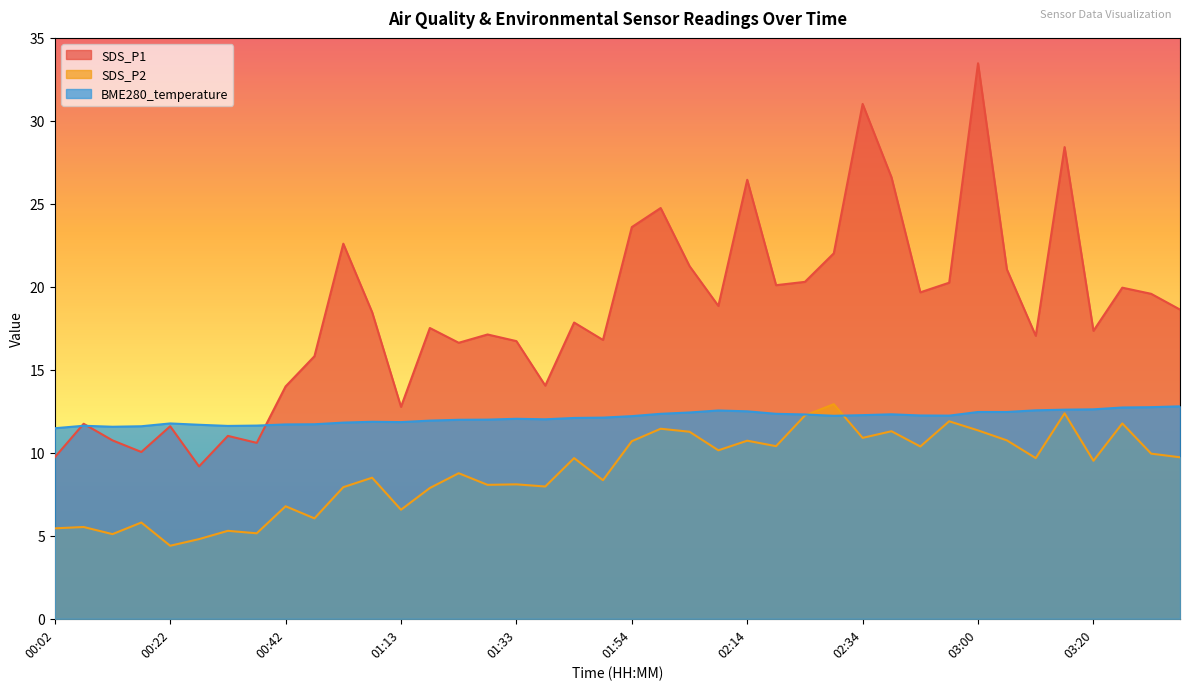

What is the difference between the highest and lowest values at 02:34?

20.1